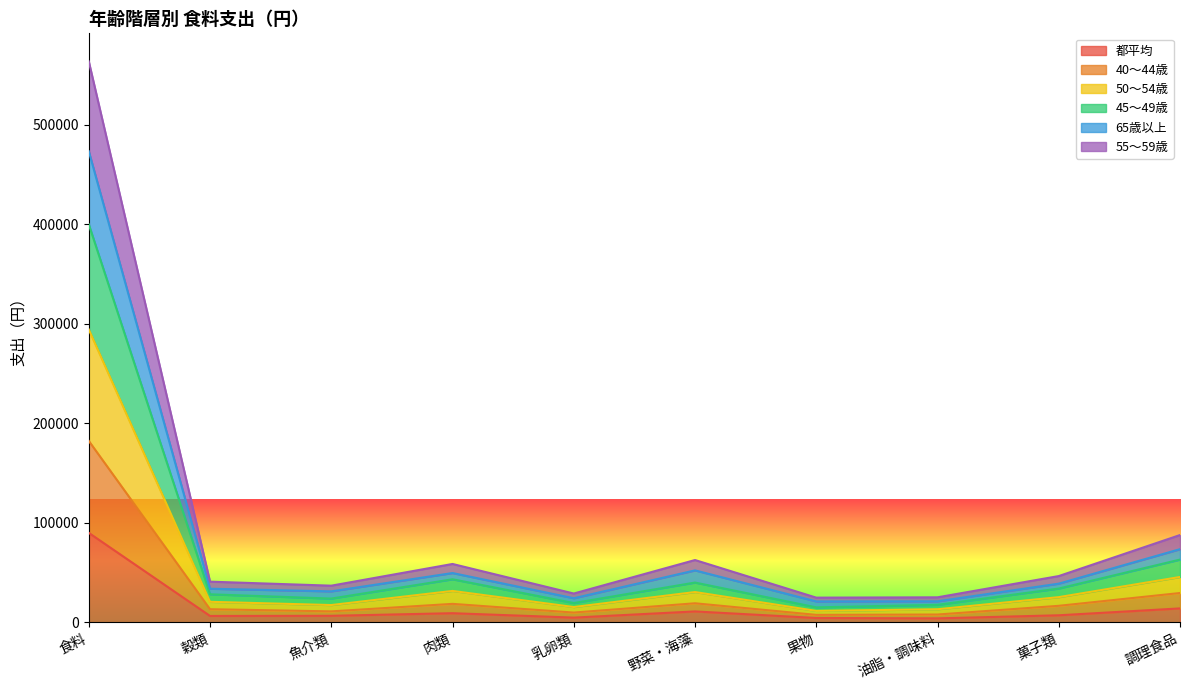

Between 菓子類 and 油脂・調味料, which is larger?

菓子類